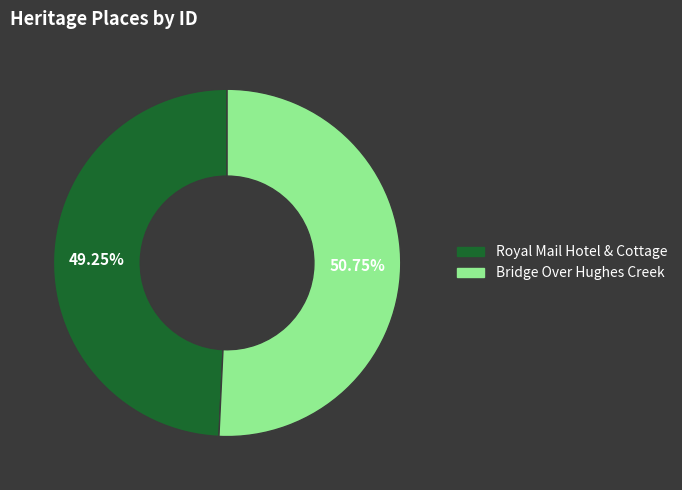

Does any single category account for the majority?

Yes